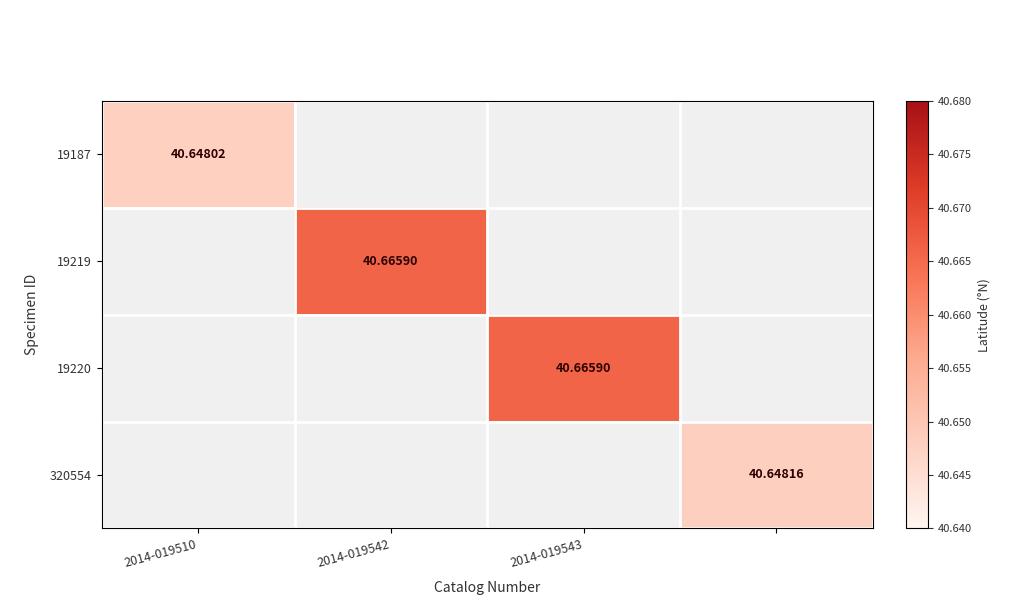

Between 2014-019543 and 2014-019542, which is larger?

2014-019542